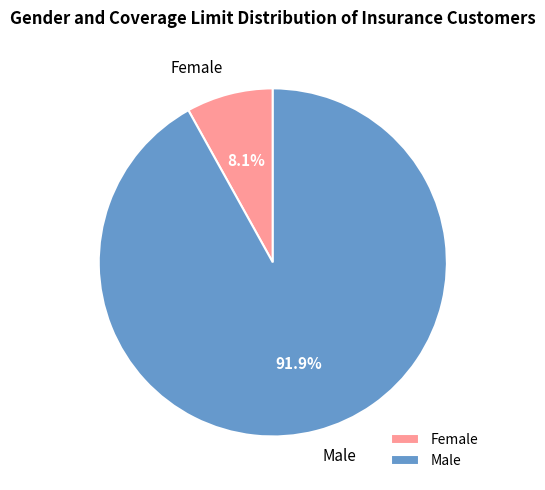

Count the number of slices in the pie.

2